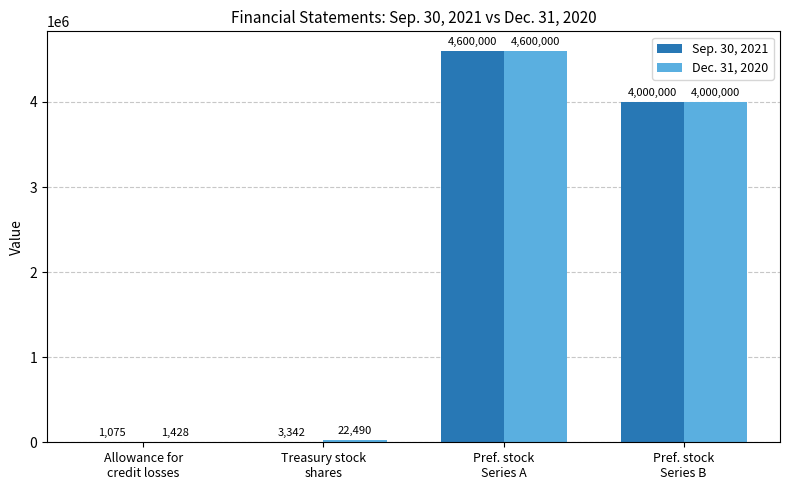

What is the highest value of the Dec. 31, 2020 series?

4600000